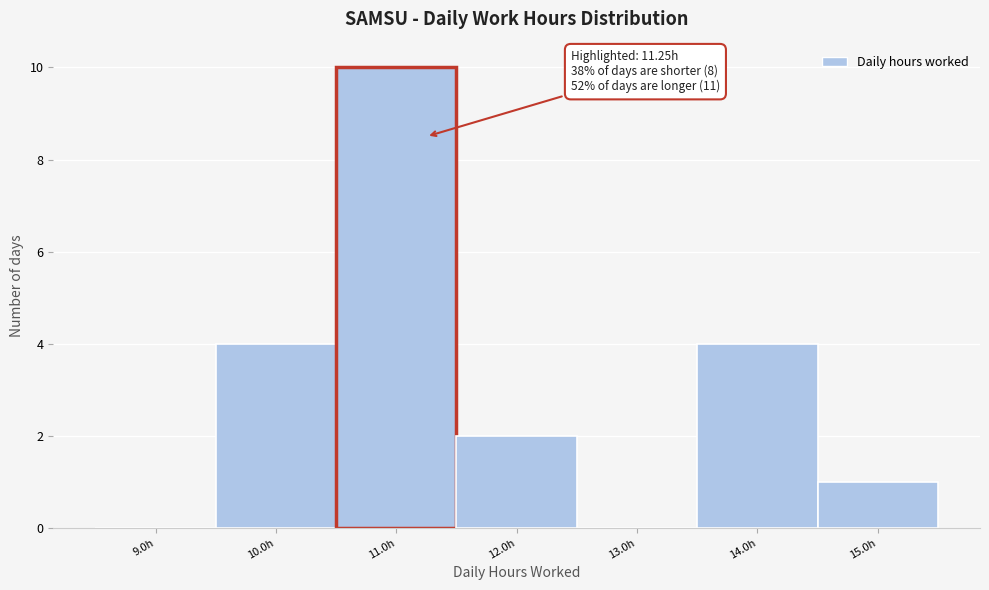

Over which range of the x-axis is the bar tallest?

10.5 to 11.5